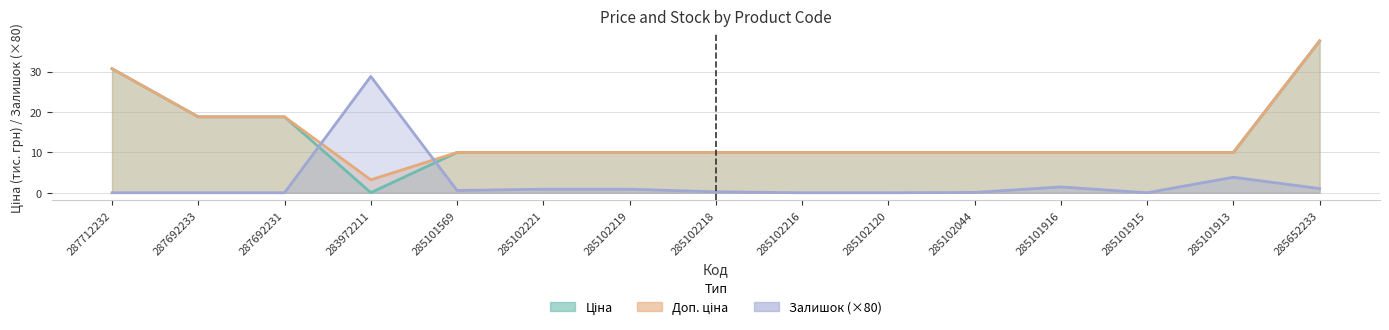

Reading left to right, transcribe all the data shown in this chart.

Ціна: 30.7	18.8	18.8	0.0	10.0	10.0	10.0	10.0	10.0	10.0	10.0	10.0	10.0	10.0	37.6
Доп. ціна: 30.7	18.8	18.8	3.2	10.0	10.0	10.0	10.0	10.0	10.0	10.0	10.0	10.0	10.0	37.6
Залишок: 0.0	0.0	0.0	28.8	0.6	0.9	0.9	0.2	0.0	0.0	0.1	1.4	0.0	3.8	1.0